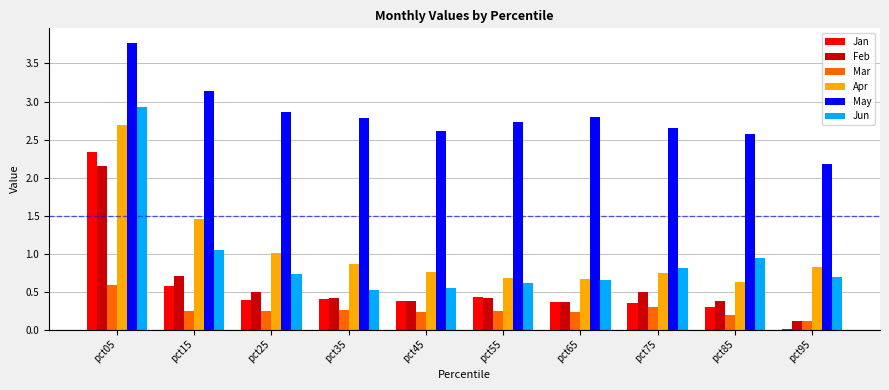

The value of Jan at pct45 is 0.4. True or false?

True